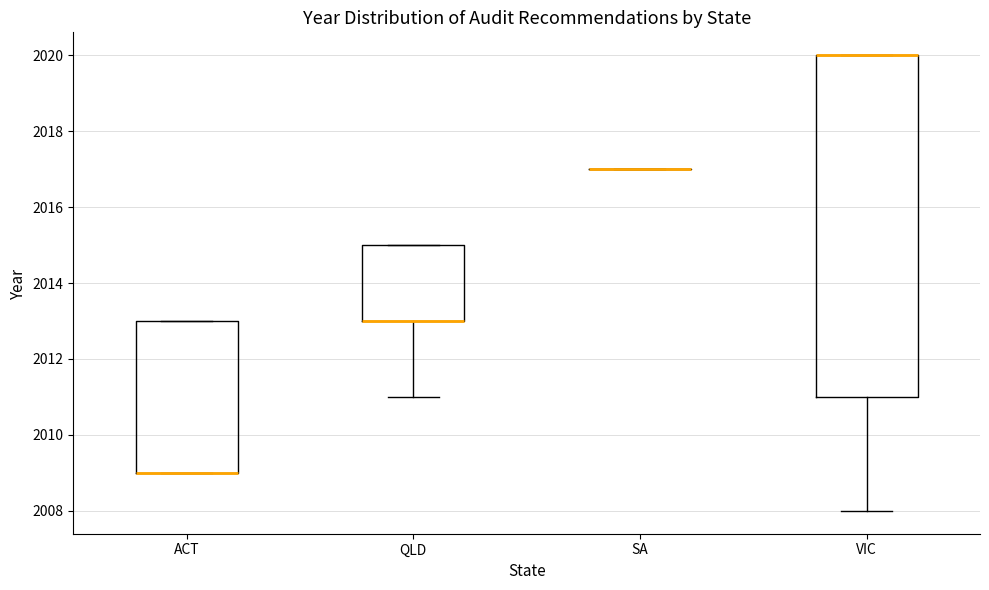

Reading left to right, read every box against the y-axis: the position of its median line, the range the box covers, and the ends of its whiskers. The values are not printed on the chart, so give them approximately, as read against the axis.

ACT: median 2009 (drawn on the box's lower edge), box 2009 to 2013, whiskers 2009 to 2013
QLD: median 2013 (drawn on the box's lower edge), box 2013 to 2015, whiskers 2011 to 2015
SA: box collapsed to a line at 2017, whiskers 2017 to 2017
VIC: median 2020 (drawn on the box's upper edge), box 2011 to 2020, whiskers 2008 to 2020